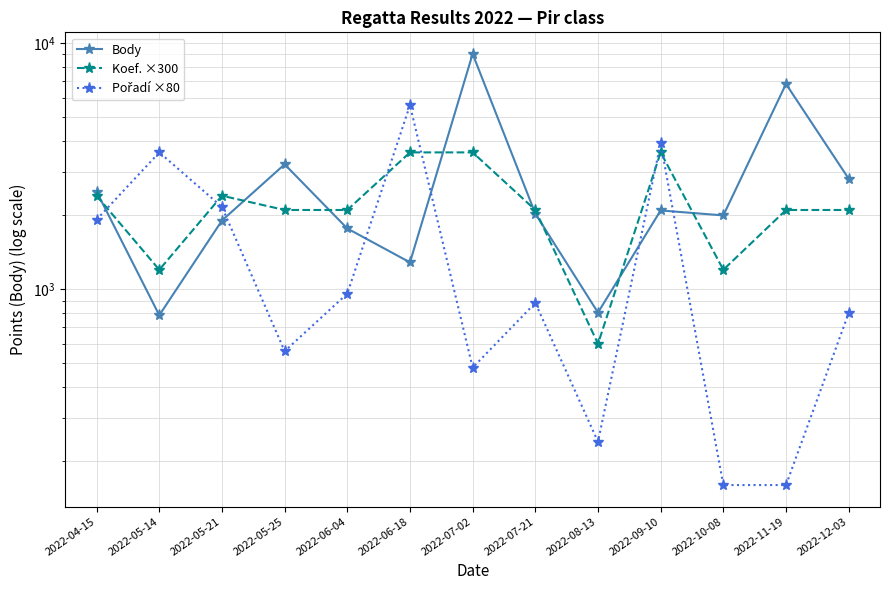

Reading left to right, extract all data points from this chart.

Body: 2495	784	1903	3220	1766	1286	9051	2030	804	2091	1996	6832	2814
Koef. ×300: 2400	1200	2400	2100	2100	3600	3600	2100	600	3600	1200	2100	2100
Pořadí ×80: 1920	3600	2160	560	960	5600	480	880	240	3920	160	160	800